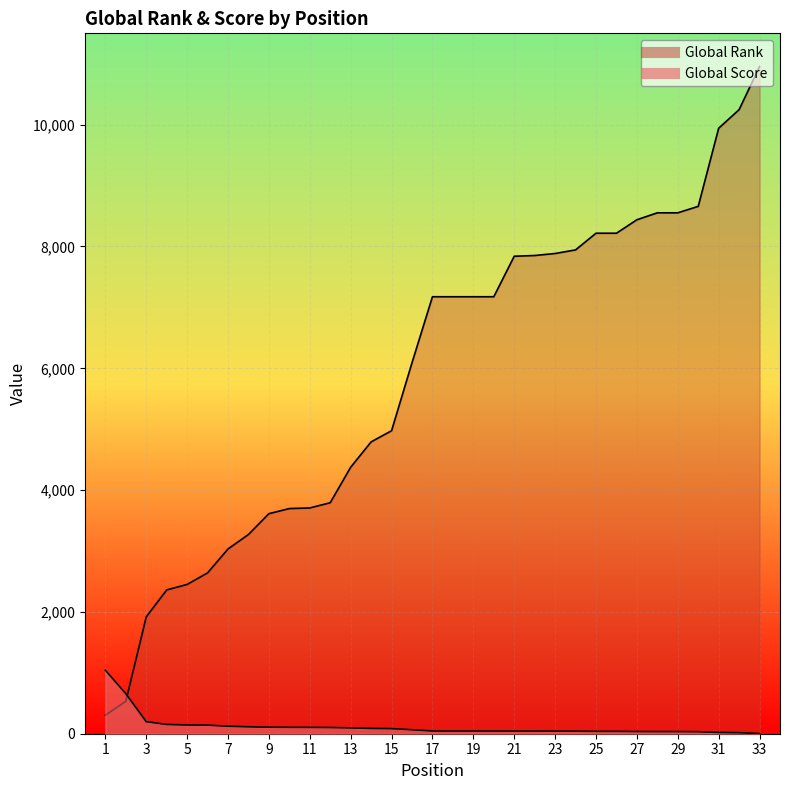

At which category is the sum across all series the highest?

33